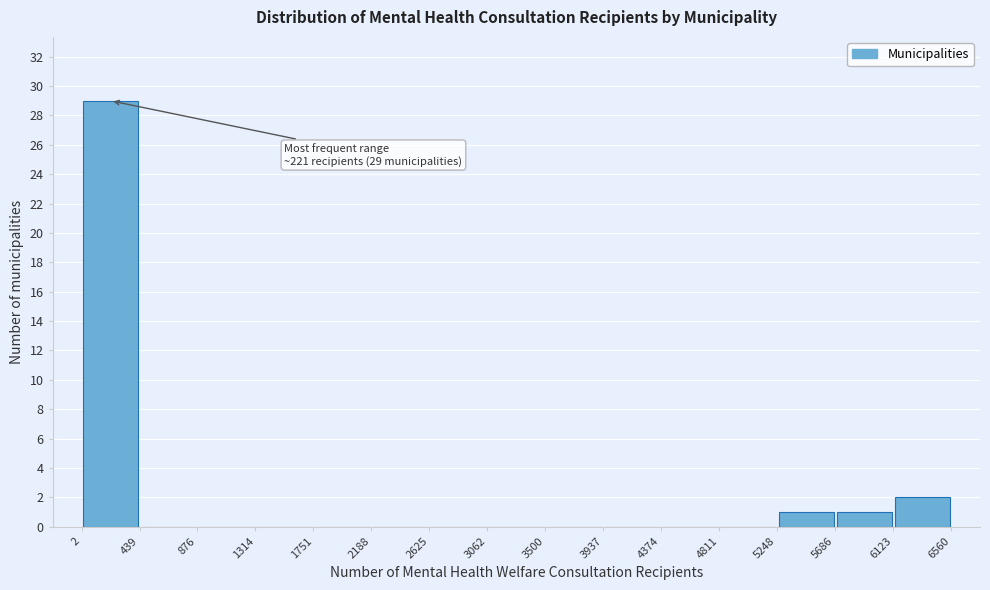

Over which range of the x-axis is the bar tallest?

2 to 439